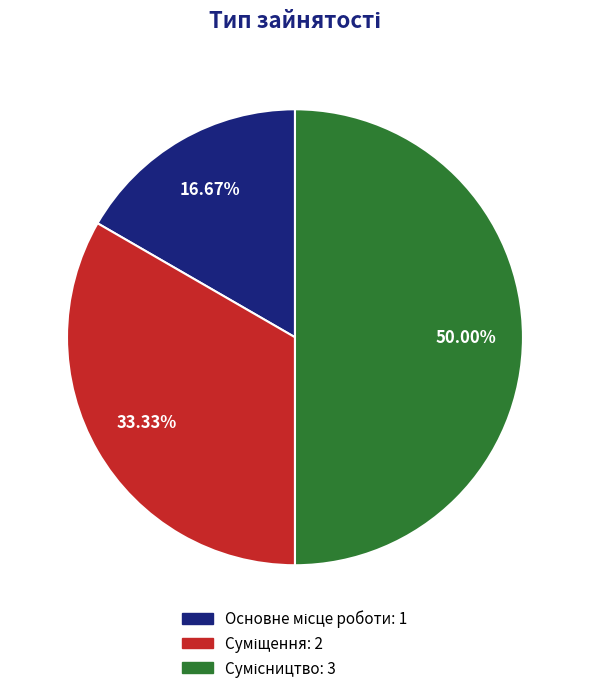

To the nearest percent, what portion does Основне місце роботи represent?

17%